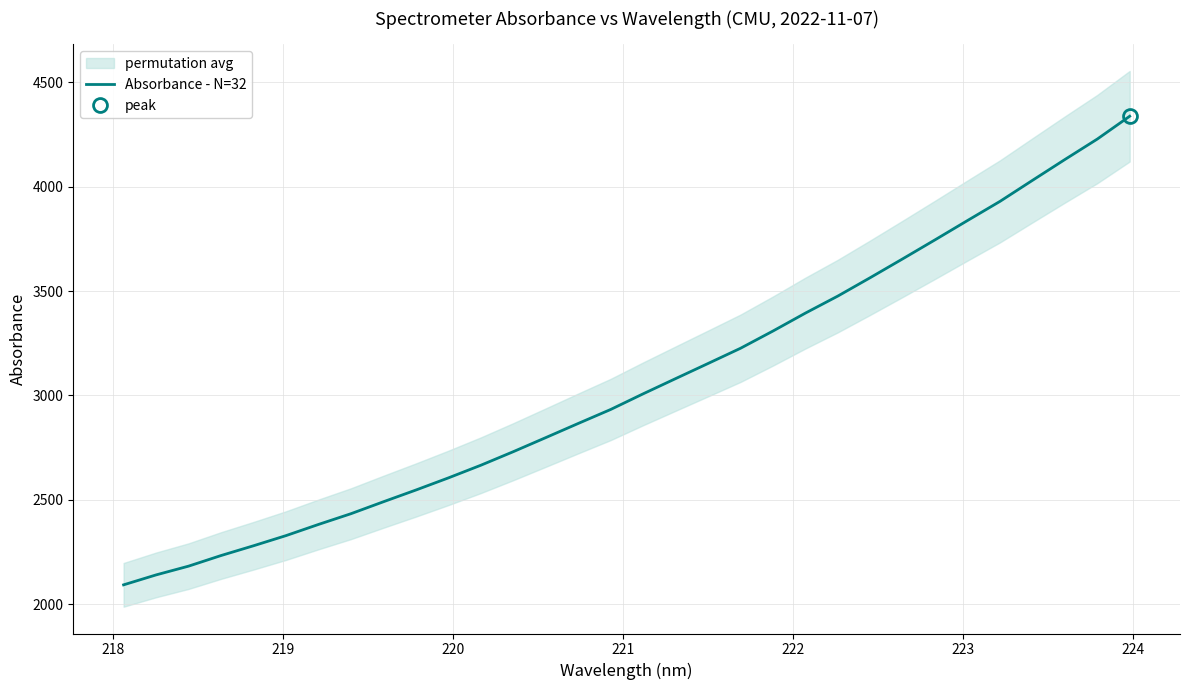

How many data points does each series have?

32